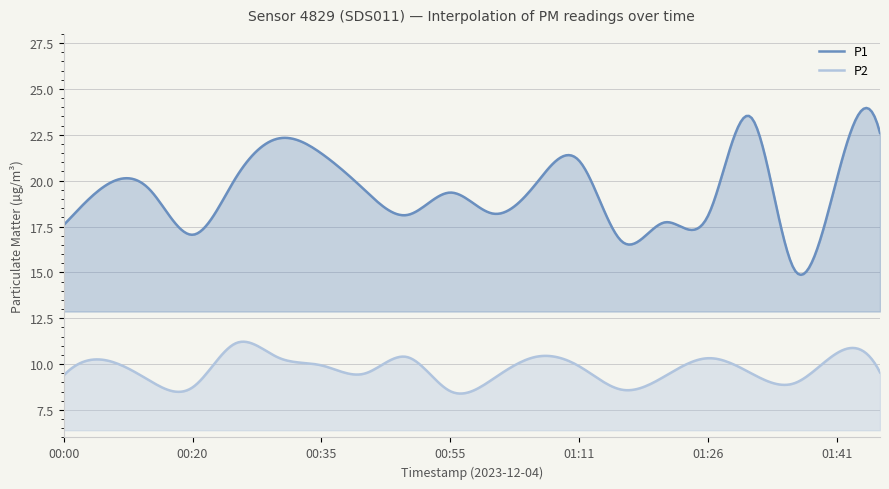

What is the approximate value of P2 at 01:26?

10.3